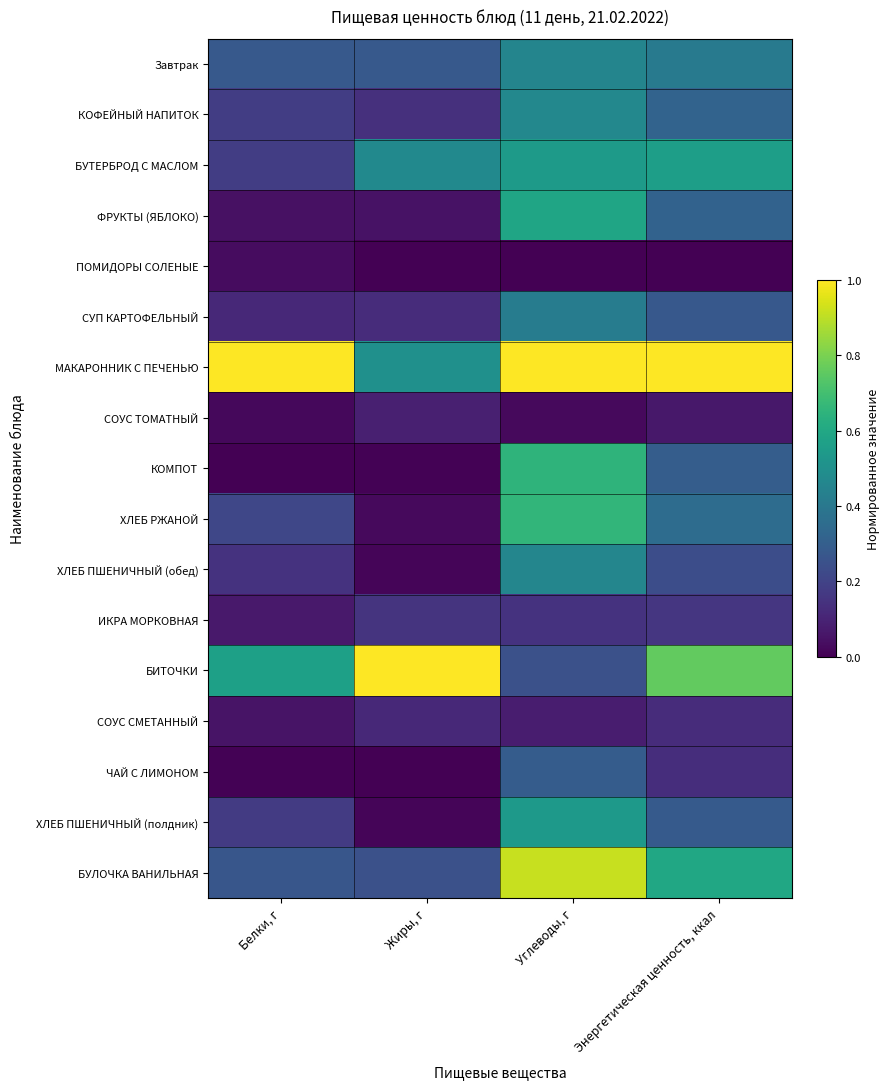

Reading left to right, list all the values displayed in this chart.

Завтрак: Белки, г=0.3	Жиры, г=0.3	Углеводы, г=0.5	Энергетическая ценность, ккал=0.4
КОФЕЙНЫЙ НАПИТОК: Белки, г=0.2	Жиры, г=0.1	Углеводы, г=0.5	Энергетическая ценность, ккал=0.3
БУТЕРБРОД С МАСЛОМ: Белки, г=0.2	Жиры, г=0.5	Углеводы, г=0.5	Энергетическая ценность, ккал=0.6
ФРУКТЫ (ЯБЛОКО): Белки, г=0.0	Жиры, г=0.1	Углеводы, г=0.6	Энергетическая ценность, ккал=0.3
ПОМИДОРЫ СОЛЕНЫЕ: Белки, г=0.0	Жиры, г=0.0	Углеводы, г=0.0	Энергетическая ценность, ккал=0.0
СУП КАРТОФЕЛЬНЫЙ: Белки, г=0.1	Жиры, г=0.1	Углеводы, г=0.4	Энергетическая ценность, ккал=0.3
МАКАРОННИК С ПЕЧЕНЬЮ: Белки, г=1.0	Жиры, г=0.5	Углеводы, г=1.0	Энергетическая ценность, ккал=1.0
СОУС ТОМАТНЫЙ: Белки, г=0.0	Жиры, г=0.1	Углеводы, г=0.0	Энергетическая ценность, ккал=0.1
КОМПОТ: Белки, г=0.0	Жиры, г=0.0	Углеводы, г=0.7	Энергетическая ценность, ккал=0.3
ХЛЕБ РЖАНОЙ: Белки, г=0.2	Жиры, г=0.0	Углеводы, г=0.7	Энергетическая ценность, ккал=0.4
ХЛЕБ ПШЕНИЧНЫЙ (обед): Белки, г=0.1	Жиры, г=0.0	Углеводы, г=0.5	Энергетическая ценность, ккал=0.2
ИКРА МОРКОВНАЯ: Белки, г=0.1	Жиры, г=0.2	Углеводы, г=0.1	Энергетическая ценность, ккал=0.2
БИТОЧКИ: Белки, г=0.6	Жиры, г=1.0	Углеводы, г=0.2	Энергетическая ценность, ккал=0.8
СОУС СМЕТАННЫЙ: Белки, г=0.1	Жиры, г=0.1	Углеводы, г=0.1	Энергетическая ценность, ккал=0.1
ЧАЙ С ЛИМОНОМ: Белки, г=0.0	Жиры, г=0.0	Углеводы, г=0.3	Энергетическая ценность, ккал=0.1
ХЛЕБ ПШЕНИЧНЫЙ (полдник): Белки, г=0.2	Жиры, г=0.0	Углеводы, г=0.5	Энергетическая ценность, ккал=0.3
БУЛОЧКА ВАНИЛЬНАЯ: Белки, г=0.3	Жиры, г=0.2	Углеводы, г=0.9	Энергетическая ценность, ккал=0.6